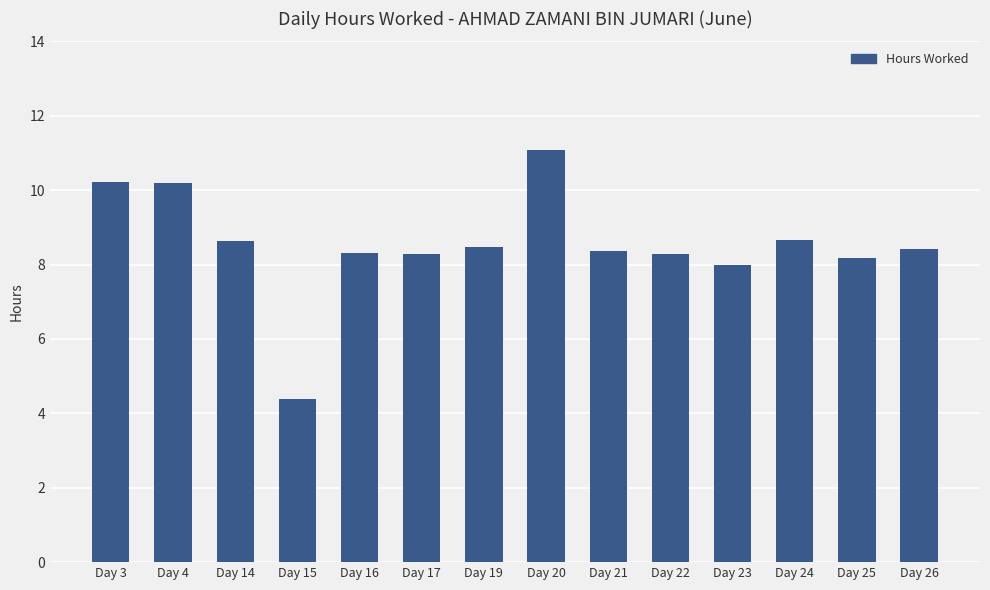

What value does the data have at Day 4?

10.2